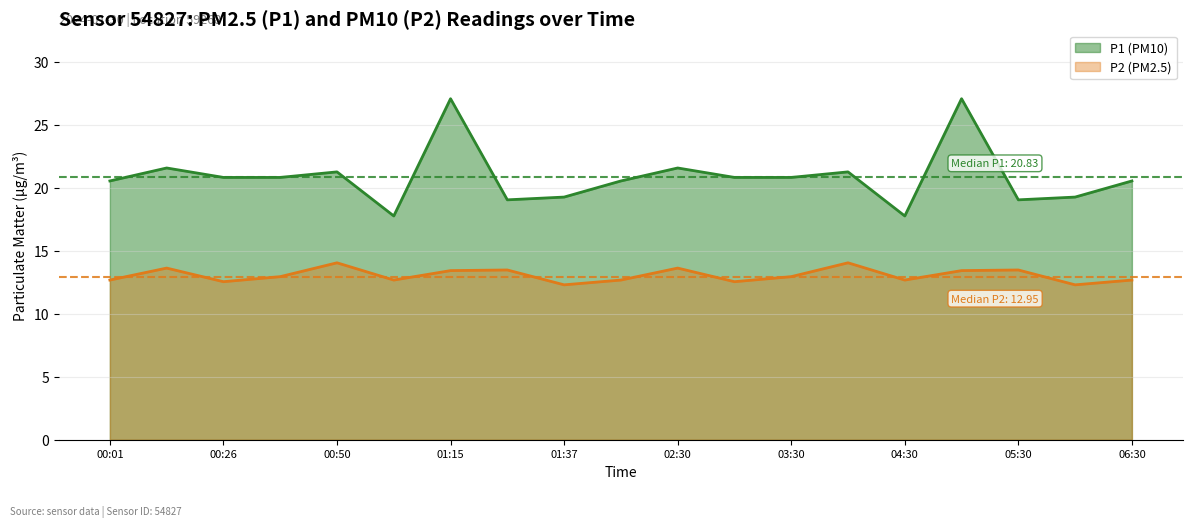

True or false: P1 has a value of 20.6 at 02:00.

True